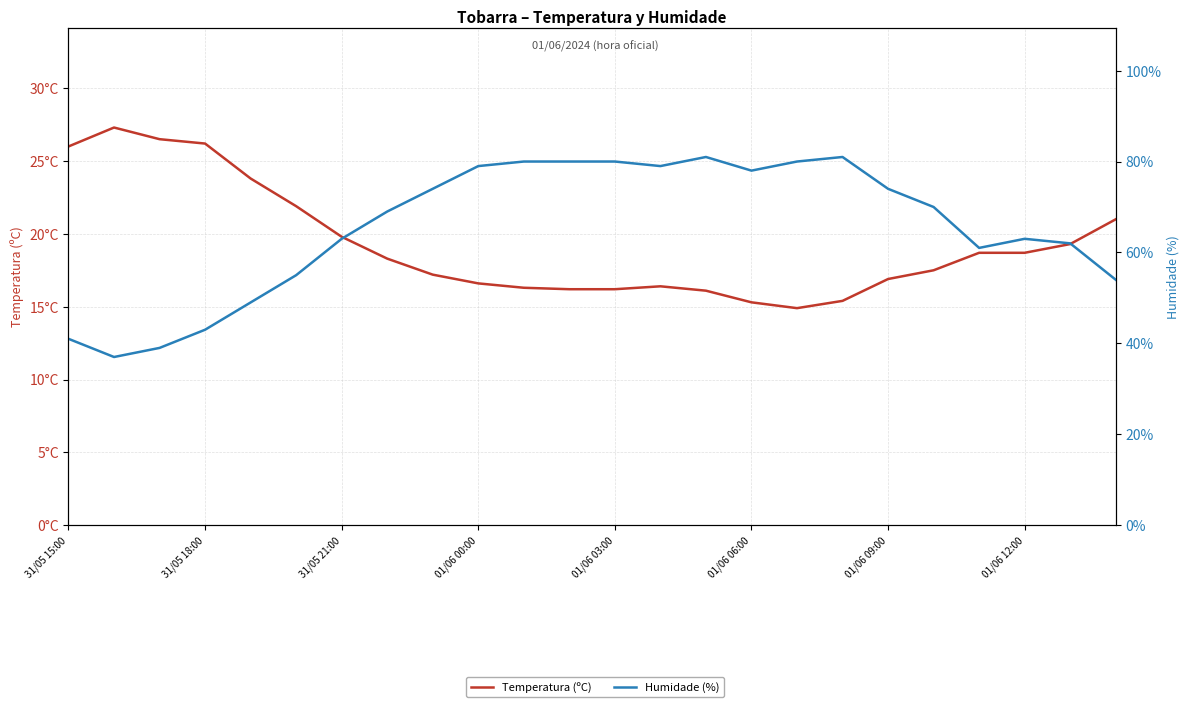

Rank the series at 01/06 00:00 from highest to lowest value.

Humidade (%), Temperatura (ºC)